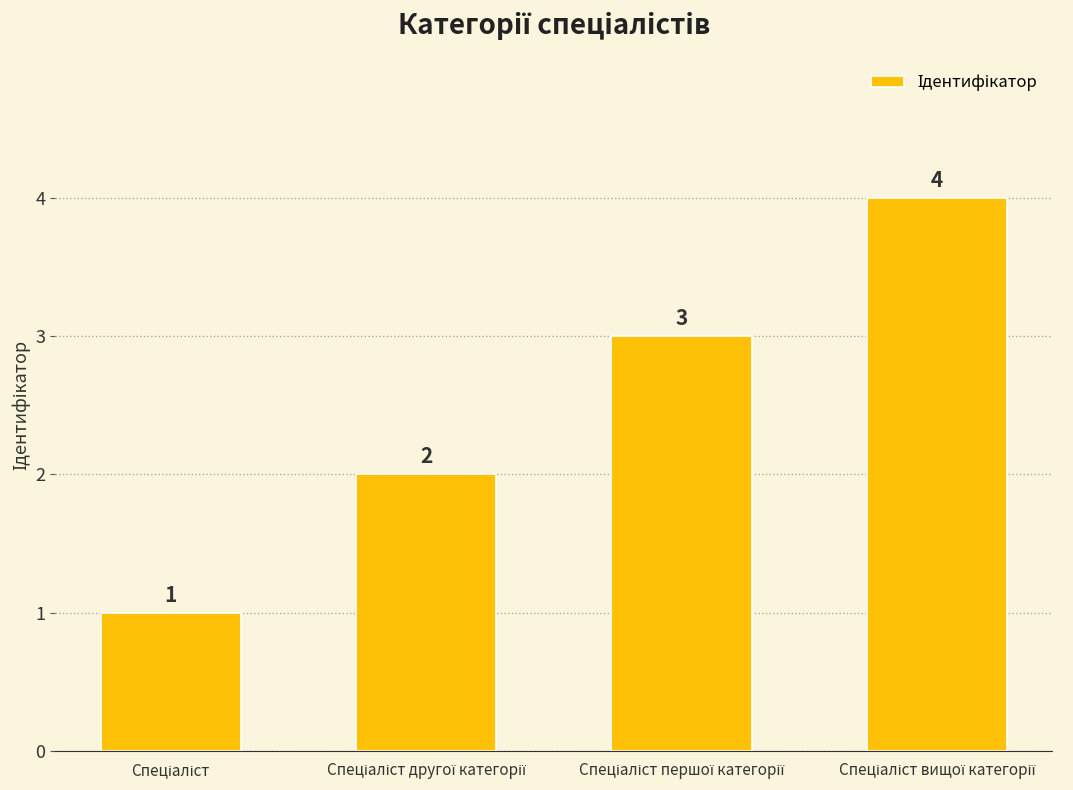

Count the values in the range 2 to 4.

3